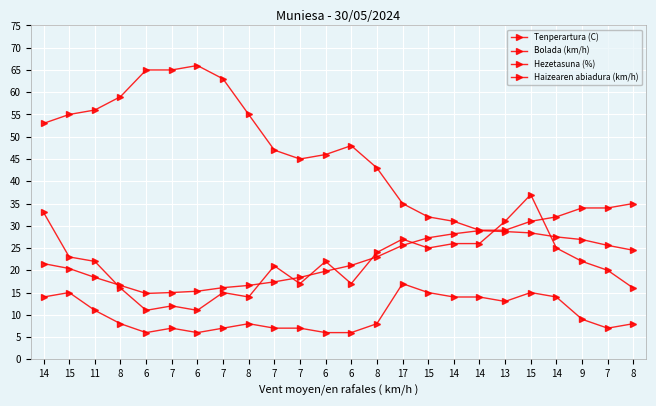

Is this an area chart (filled region under the line)?

No